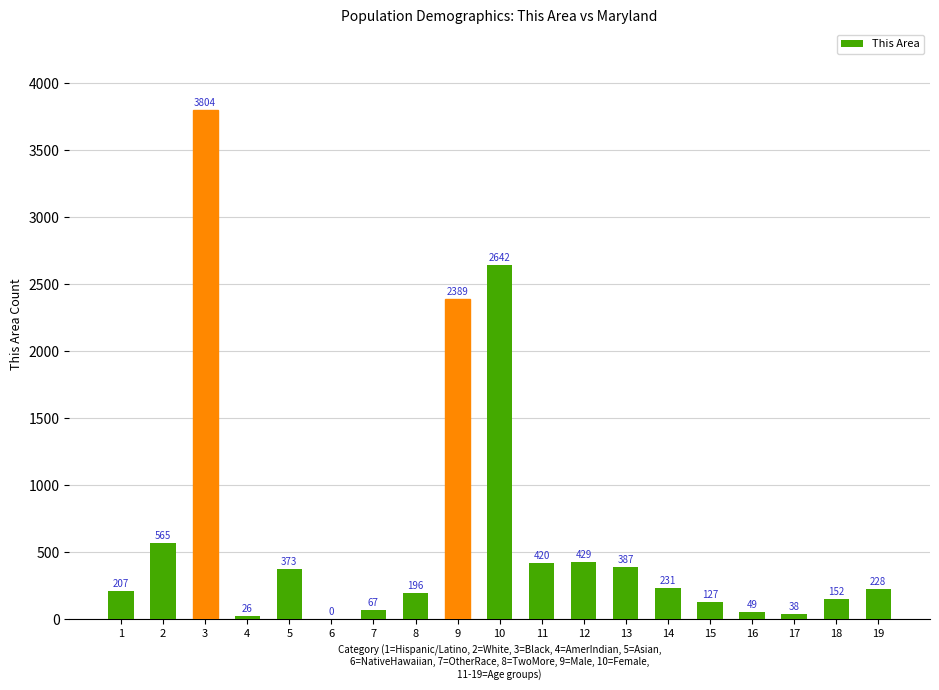

The value at 13 is 645. True or false?

False